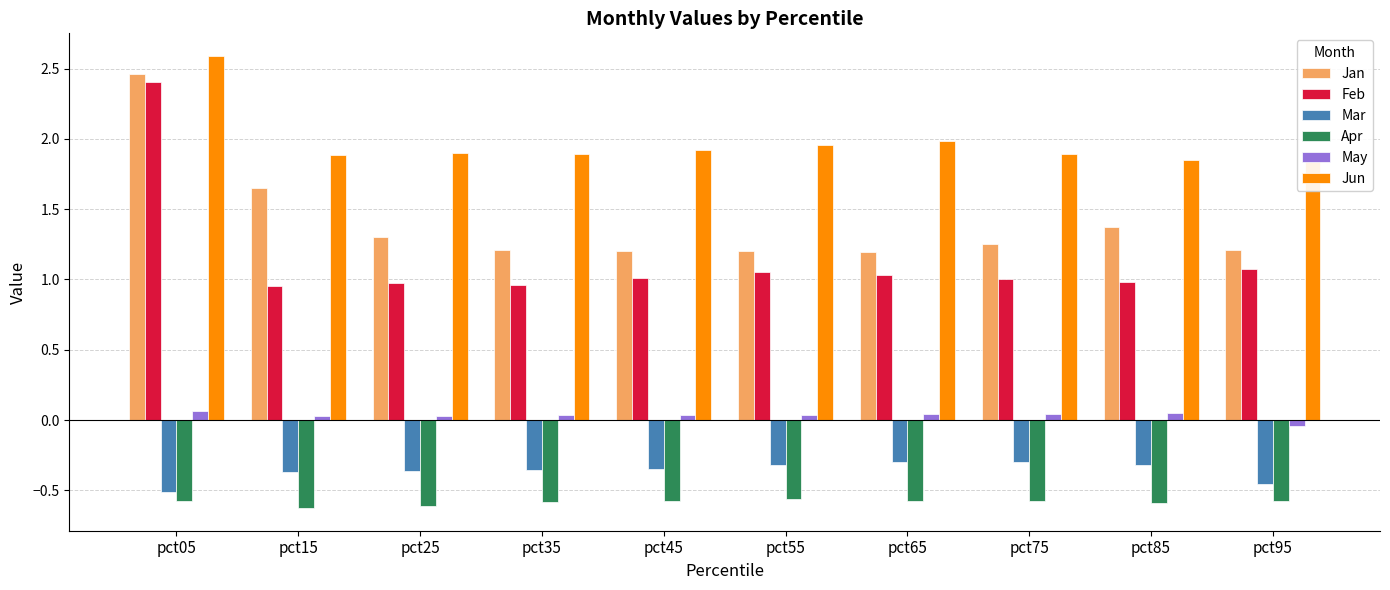

The Jan series shows 1.2 at pct35. True or false?

True